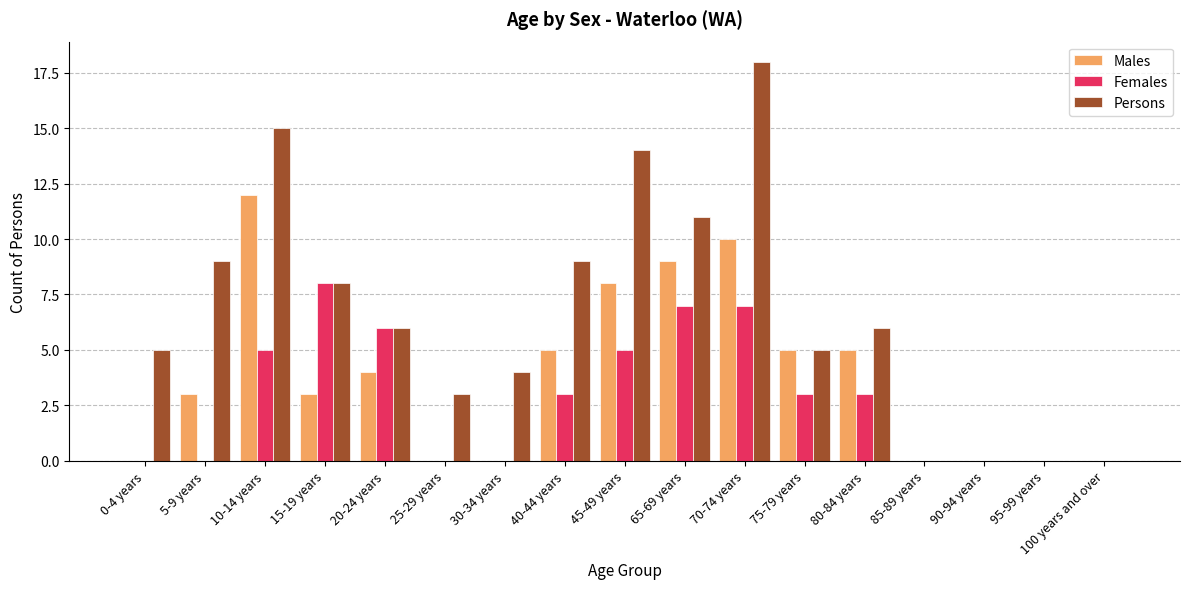

Is it true that Males equals 9 at 65-69 years?

True